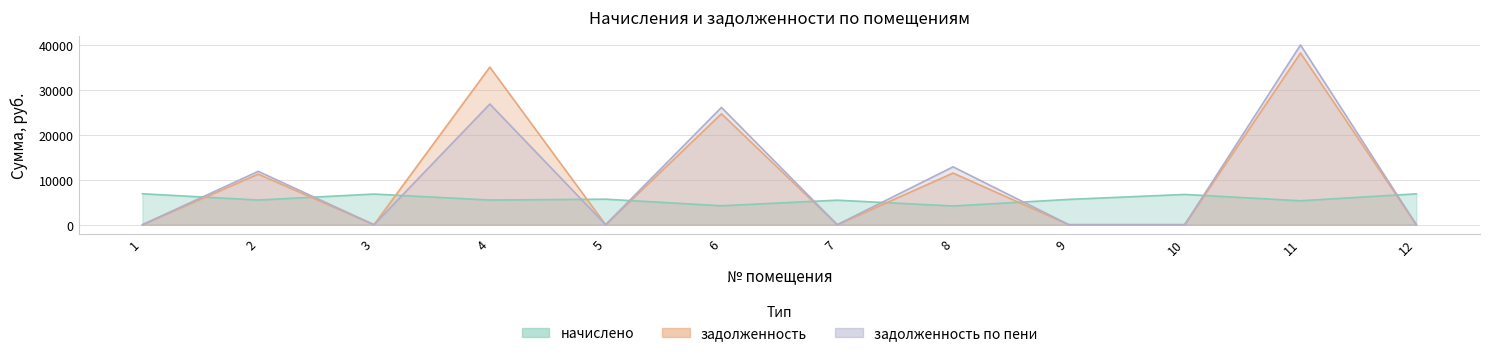

In задолженность, how many points are higher than both neighbors (excluding endpoints)?

5